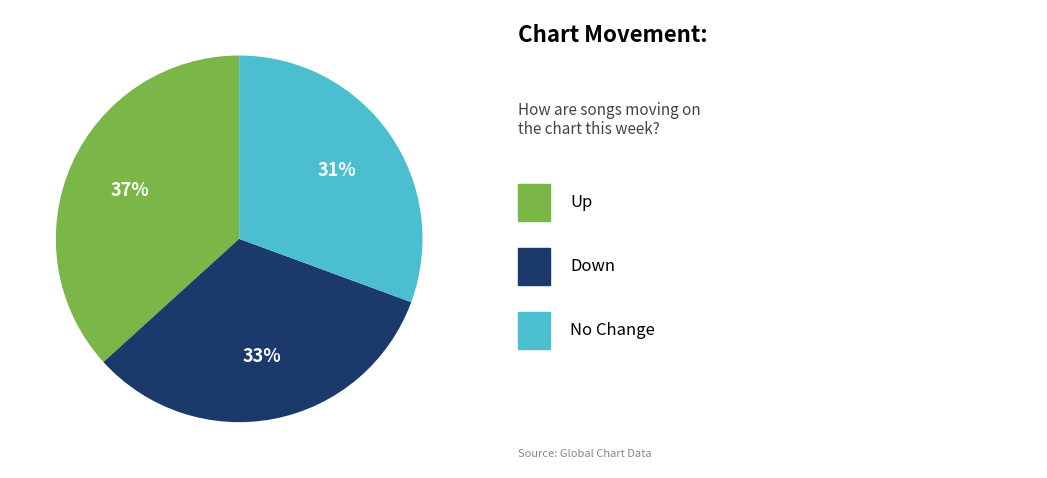

To the nearest percent, what is the average slice percentage?

33%